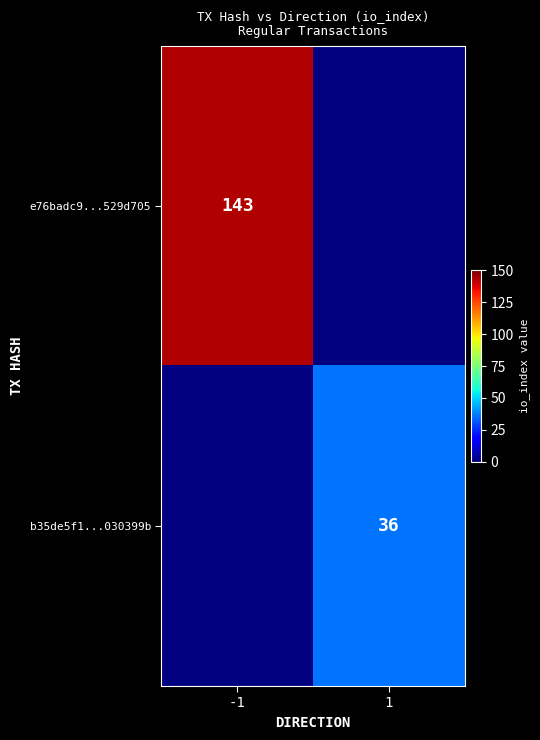

At how many categories does at least one series exceed 67?

1